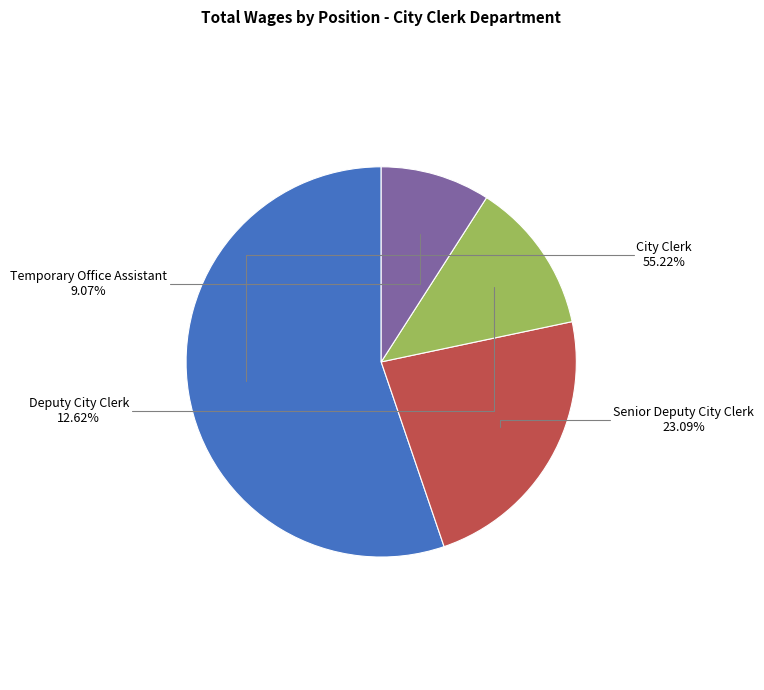

How many segments does this pie chart have?

4